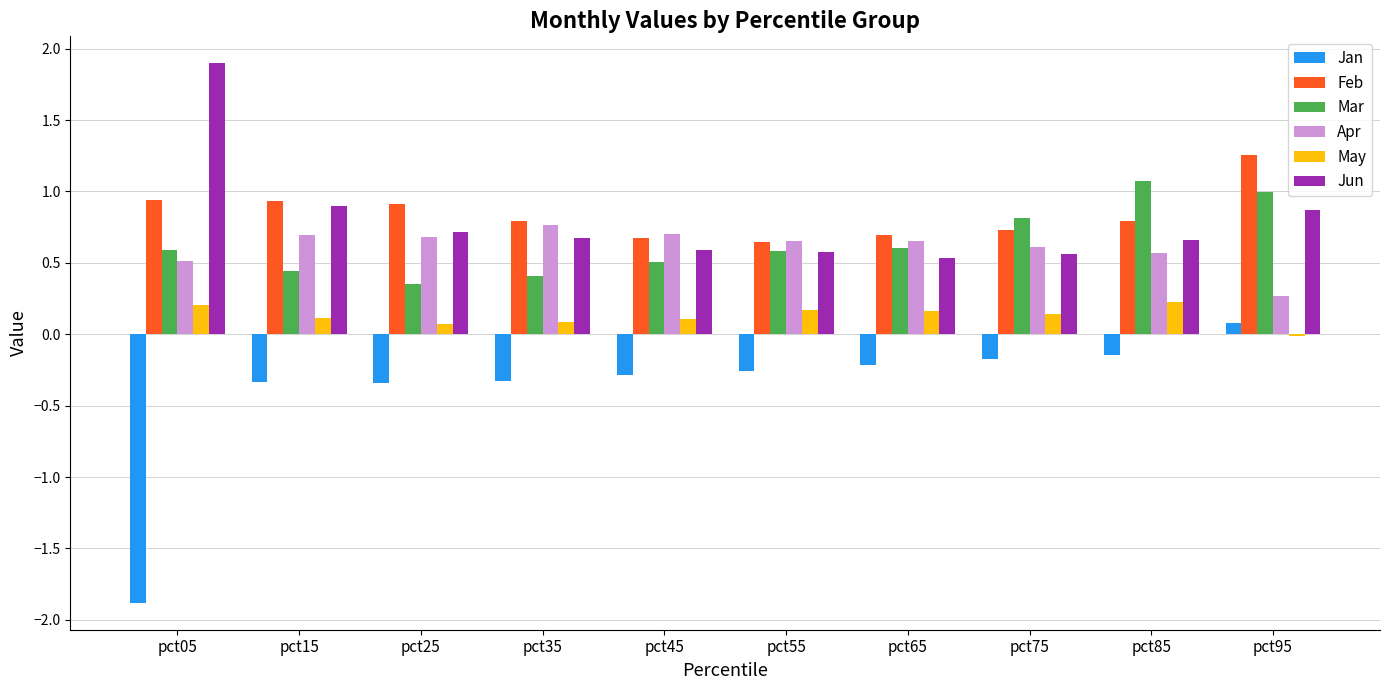

Is the value of Mar at pct85 greater than the value of Jun at pct55?

Yes